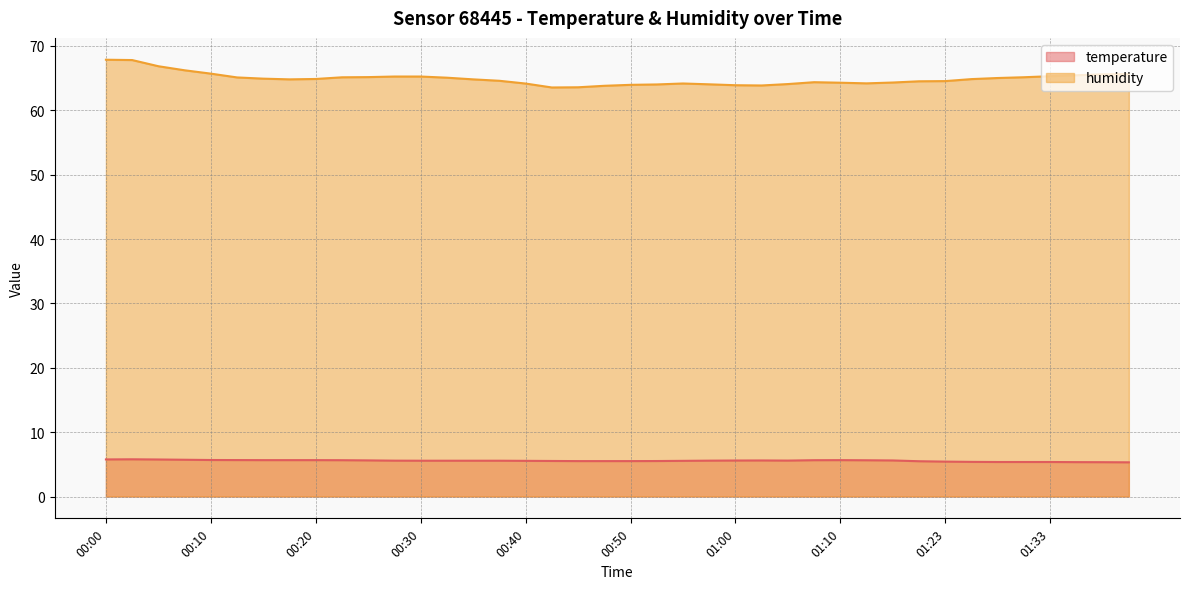

What is the difference between the second highest and second lowest values in the humidity series?

4.2